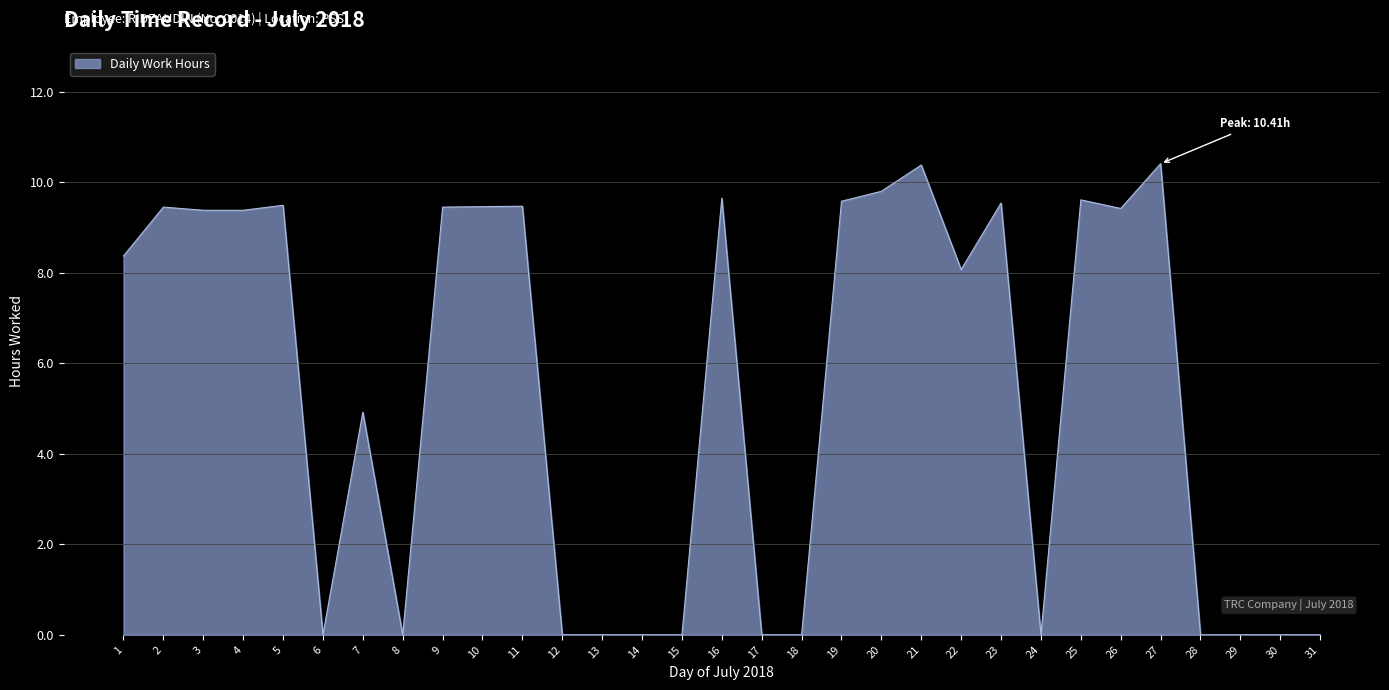

At which label is the value closest to 5?

7